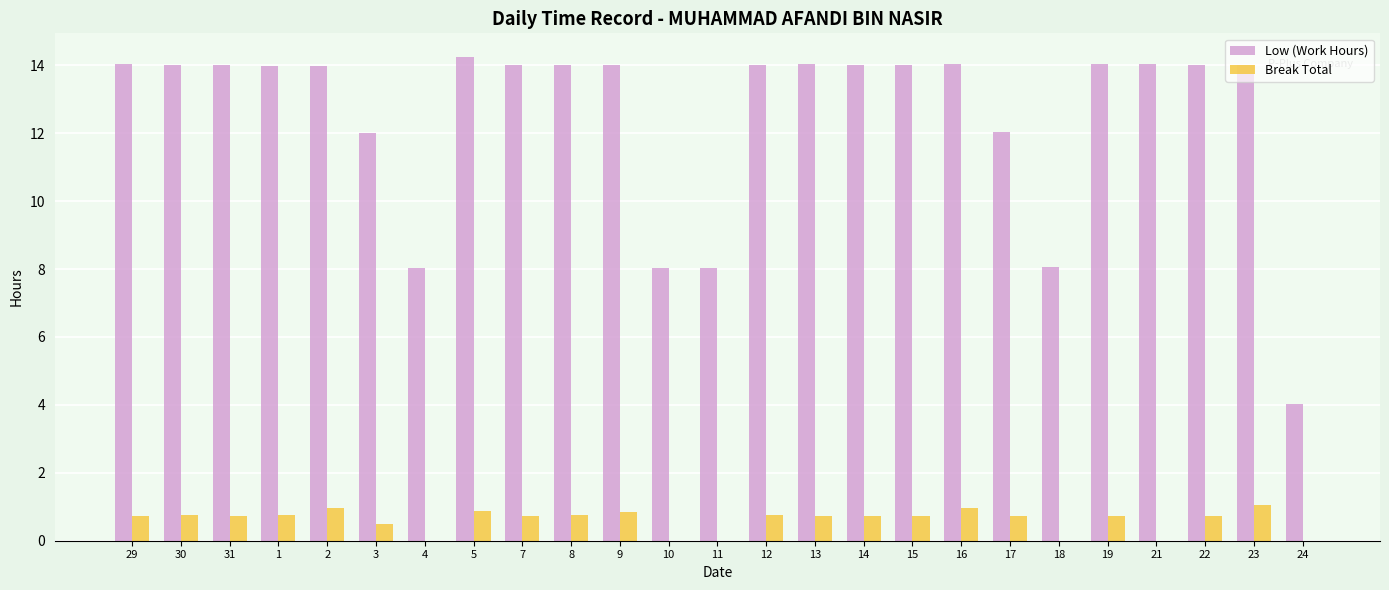

What is the sum of all Low (Work Hours) values?

312.7